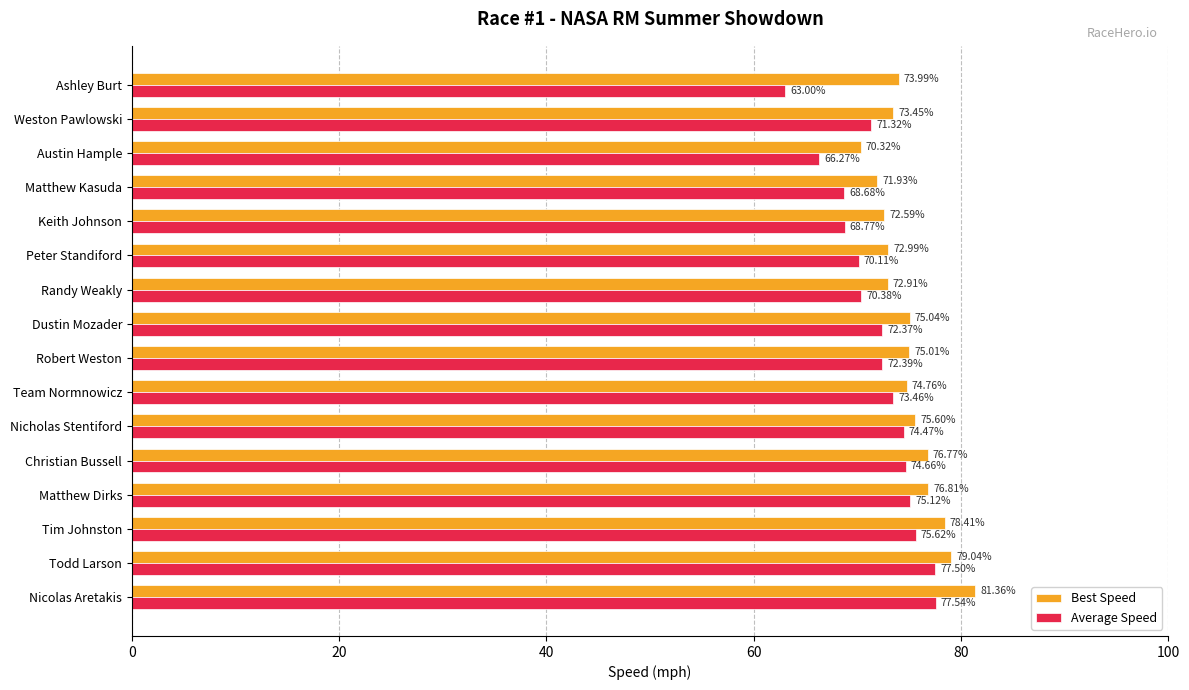

At which category does the chart reach its peak across all series?

Nicolas Aretakis